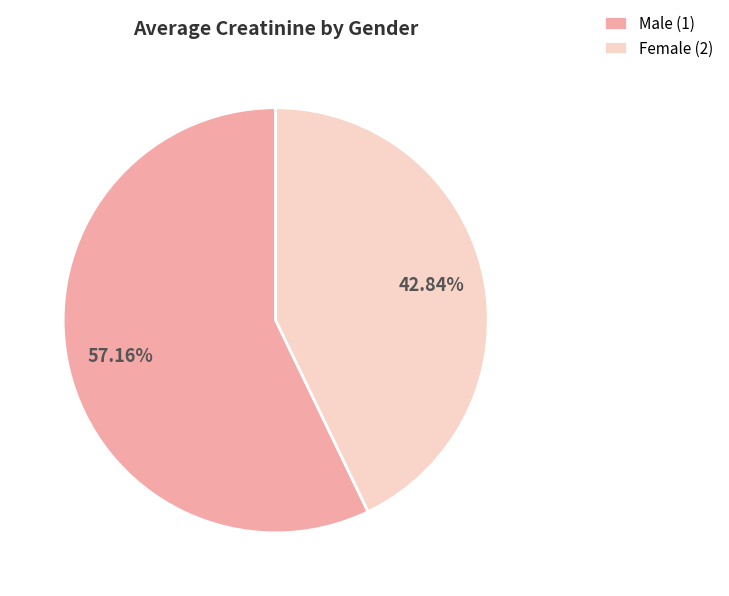

Count the number of slices in the pie.

2